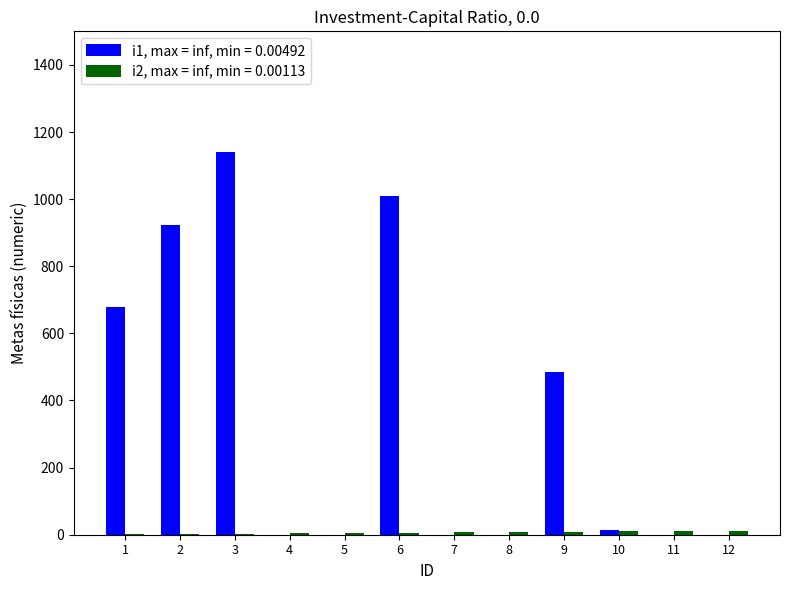

At which category is the sum across all series the highest?

3